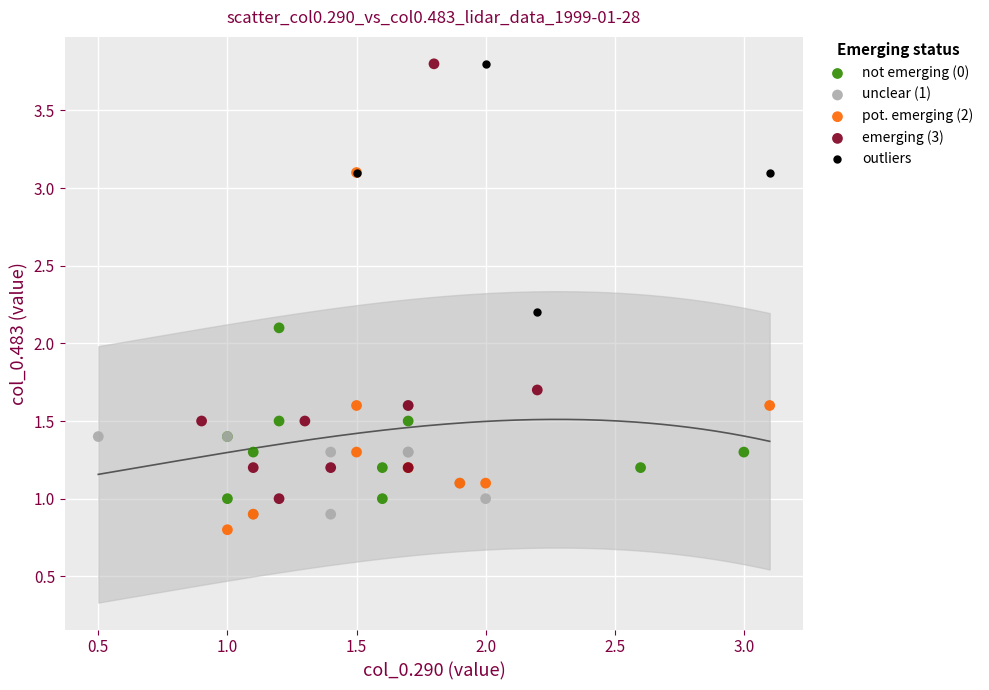

Which series has the largest Y range (max minus min)?

emerging (3)